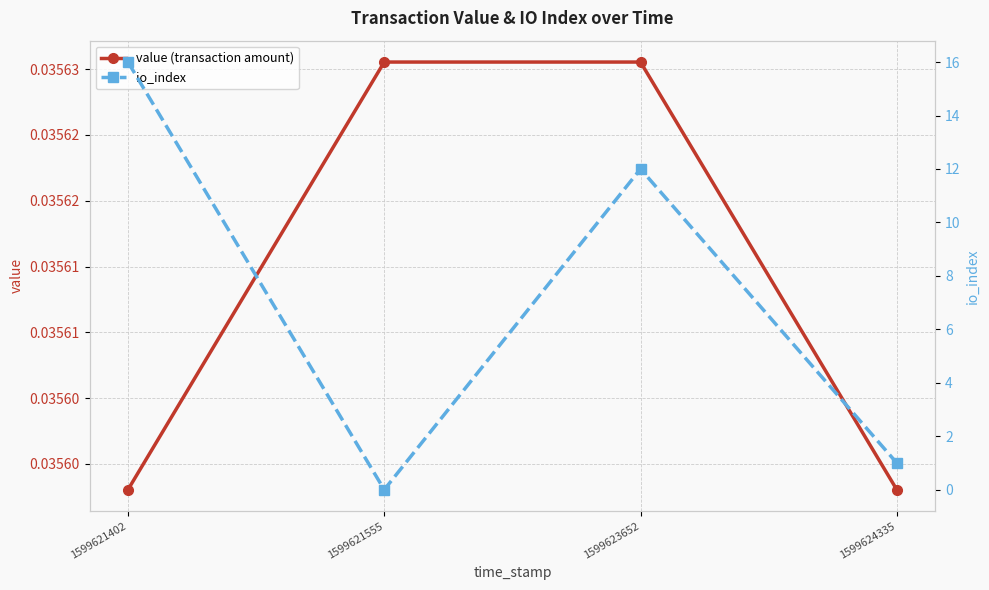

Reading right to left, transcribe all the data shown in this chart.

value (transaction amount): 0.0	0.0	0.0	0.0
io_index: 1.0	12.0	0.0	16.0